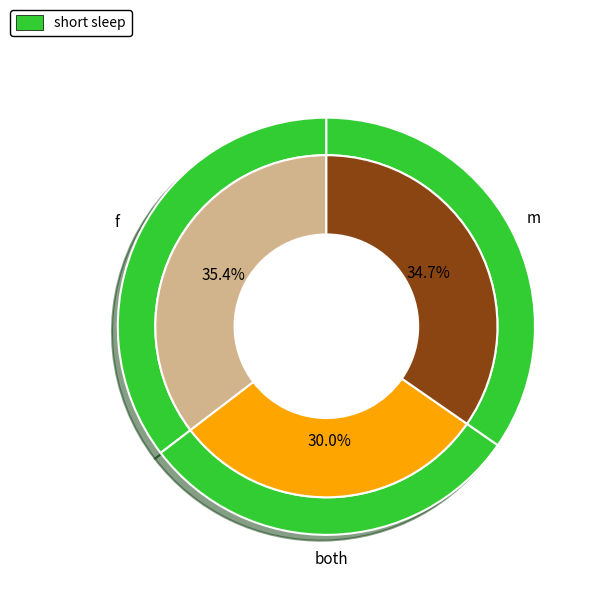

What is the largest slice in the pie chart?

f